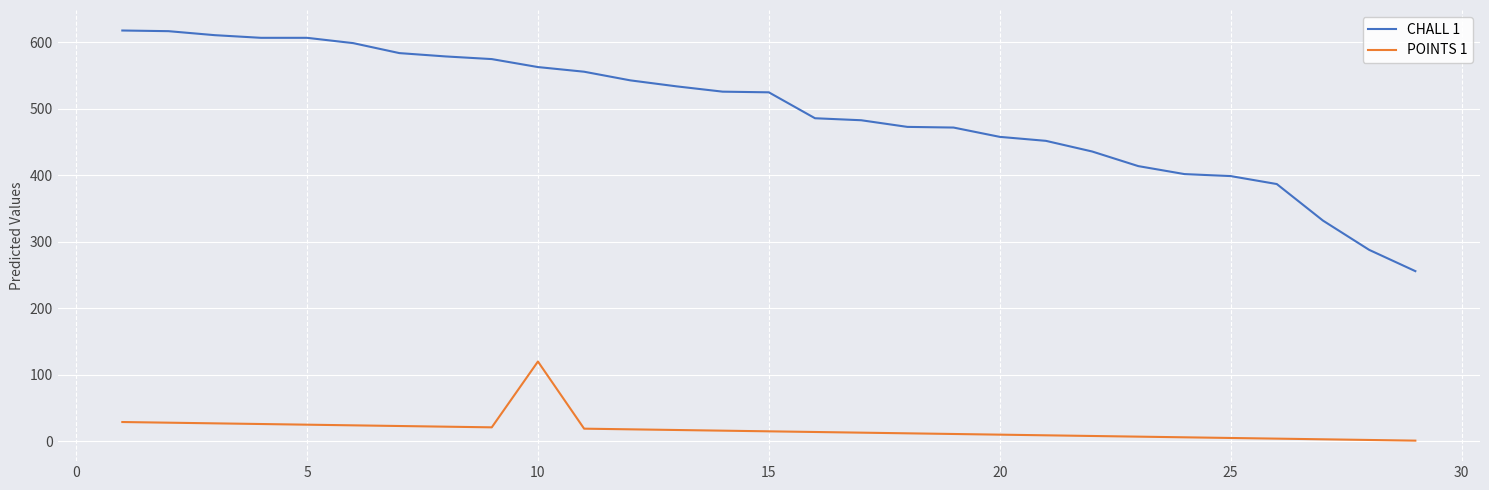

Is this an area chart (filled region under the line)?

No